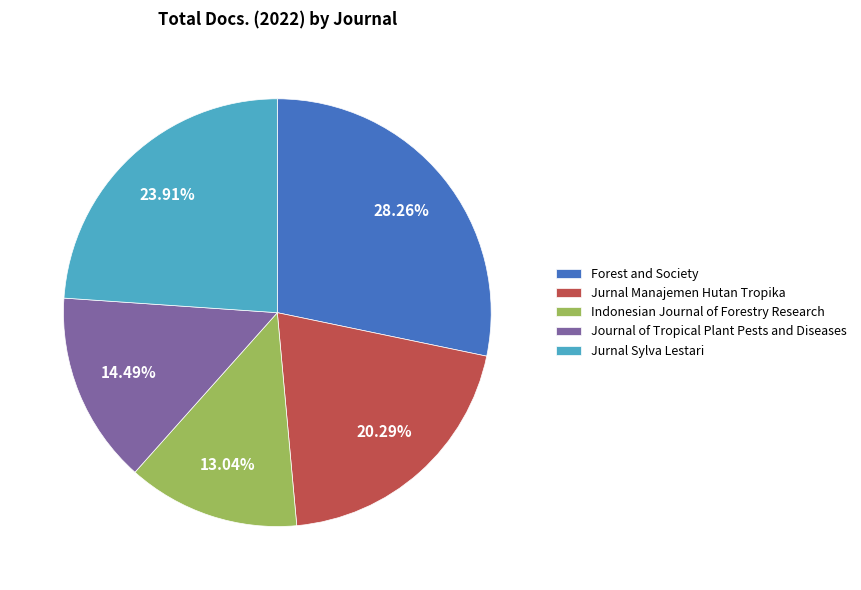

To the nearest percent, what is the combined percentage of Indonesian Journal of Forestry Research and Forest and Society?

41%